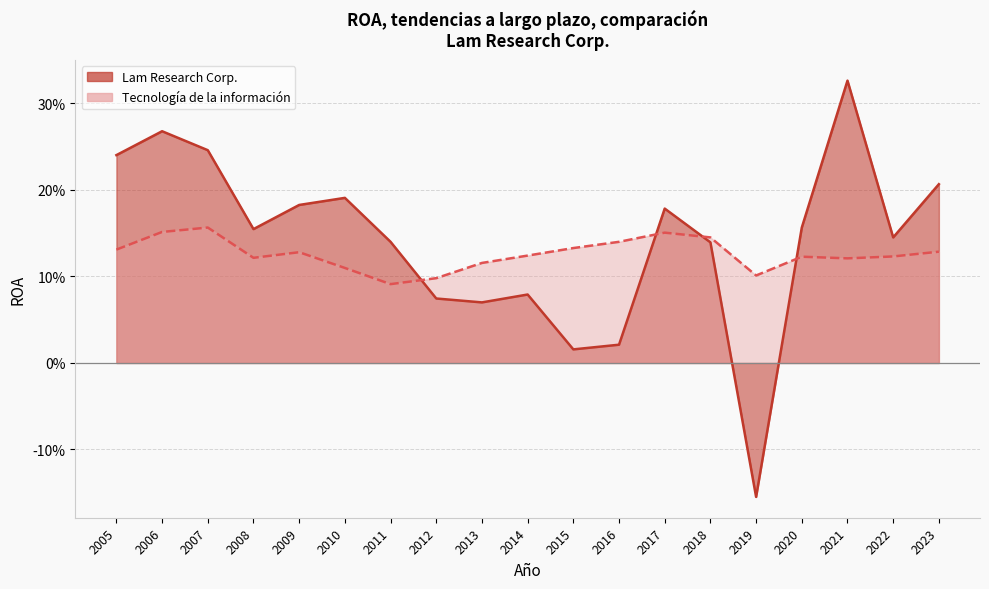

In Lam Research Corp., how many points are lower than both neighbors (excluding endpoints)?

5